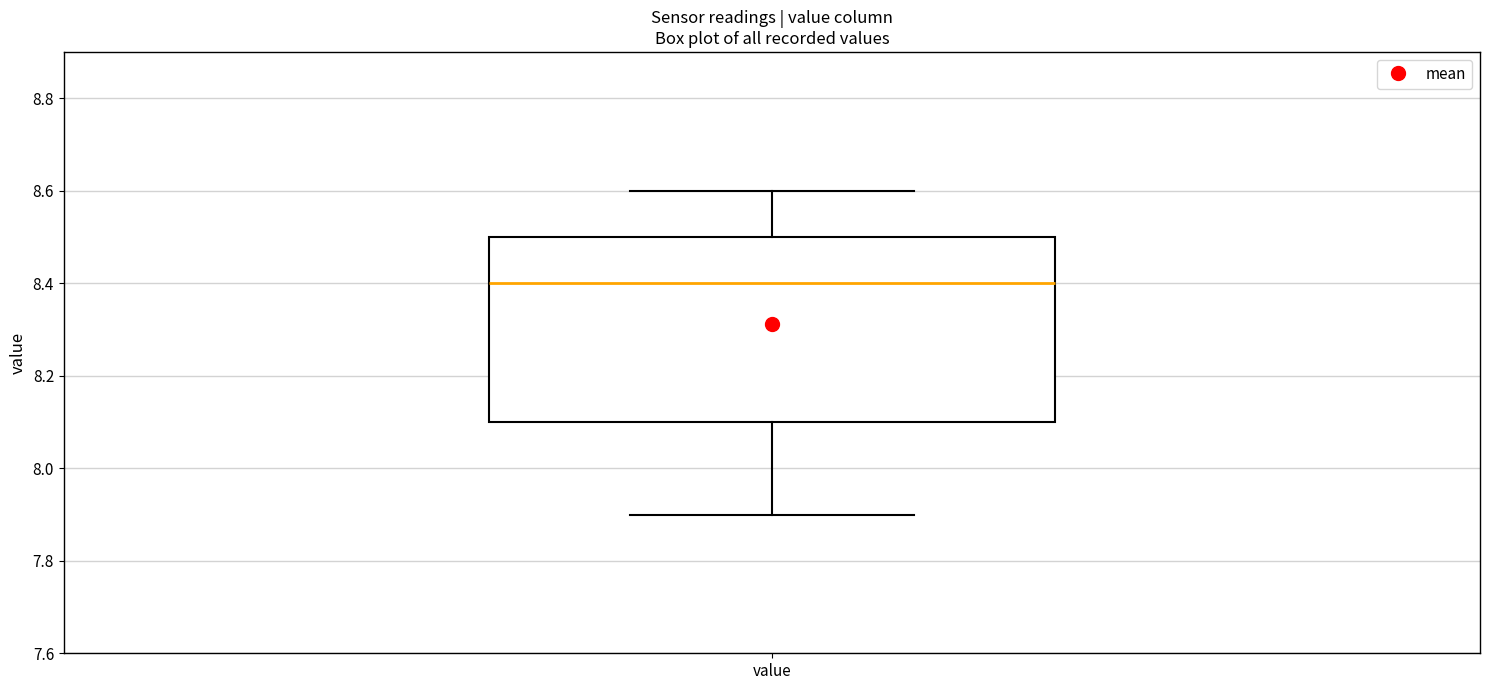

Transcribe this box plot: give where the median line is, the range the box spans, and where the two whiskers end, as read against the y-axis. The values are not printed on the chart, so give them approximately, as read against the axis.

median 8.4, box 8.1 to 8.5, whiskers 7.9 to 8.6